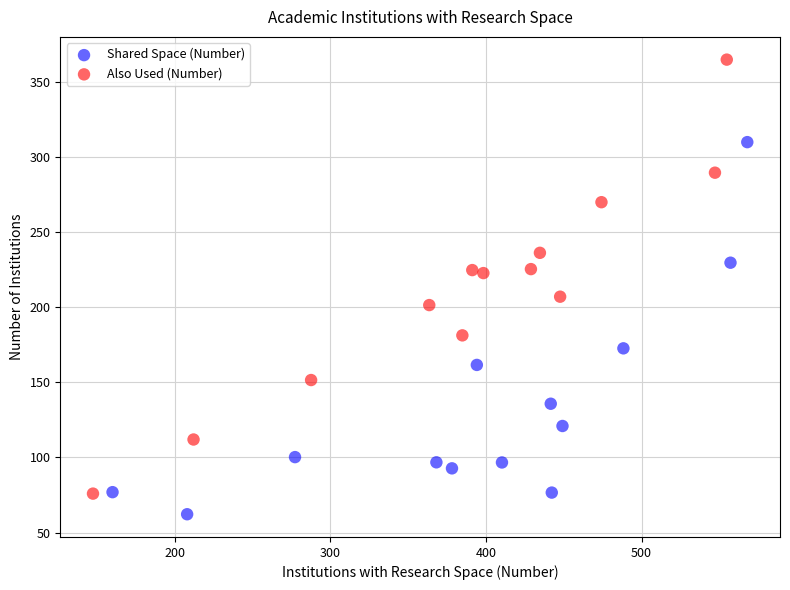

Which series contains the lowest Y value?

Shared Space (Number)